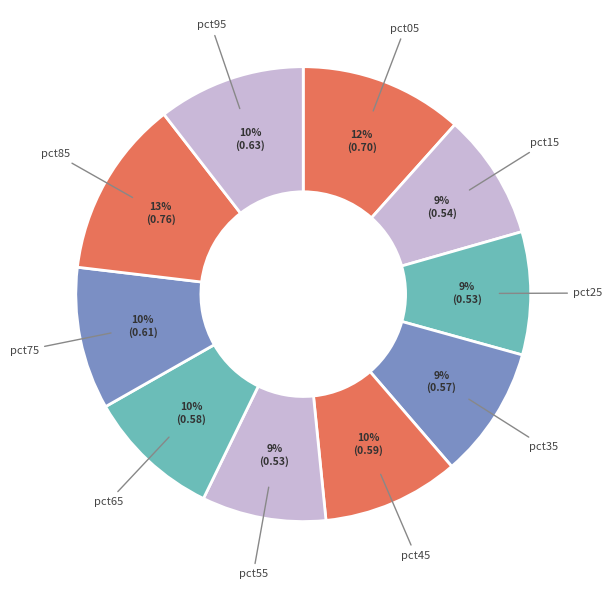

What is the largest slice in the pie chart?

pct85